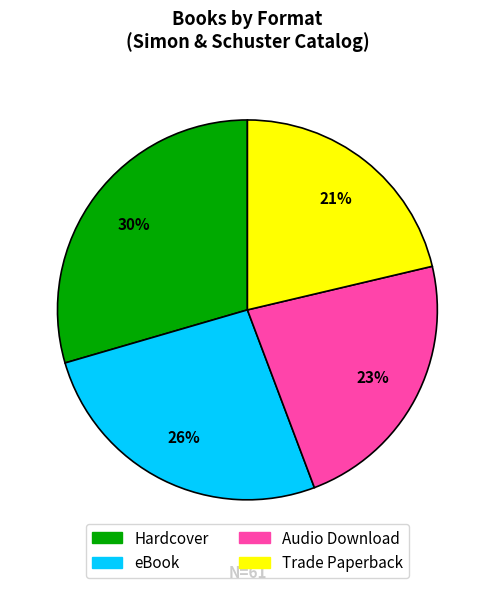

Which slice is the smallest?

Trade Paperback